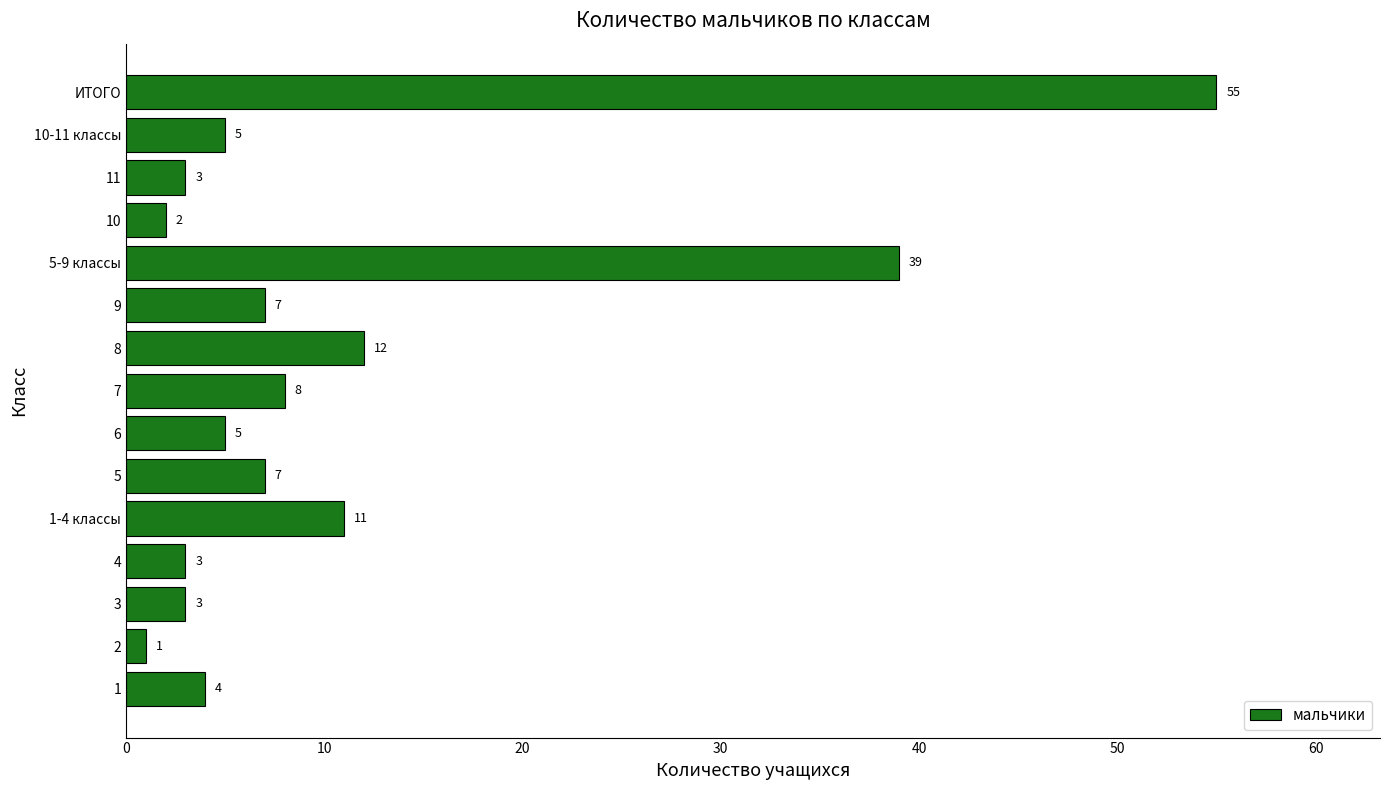

Does the chart contain any negative values?

No